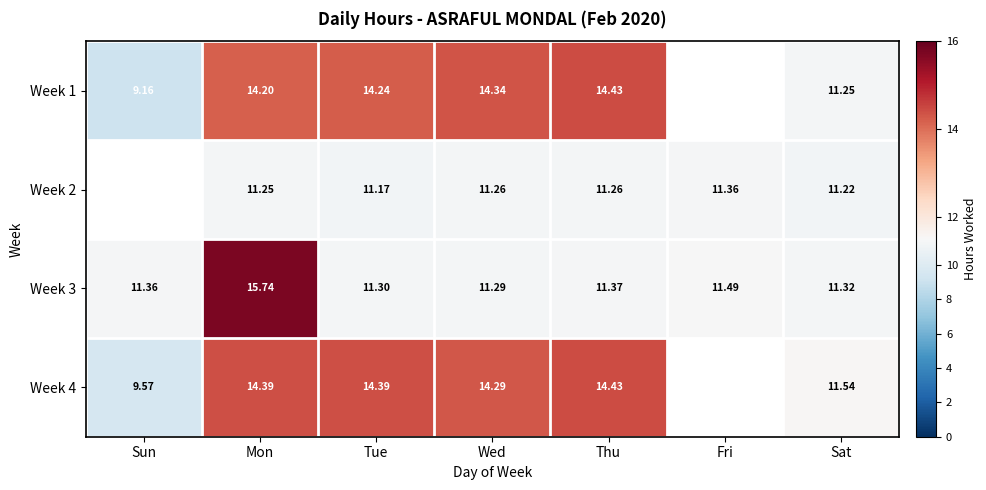

At which label is Week 3 closest to 13?

Fri